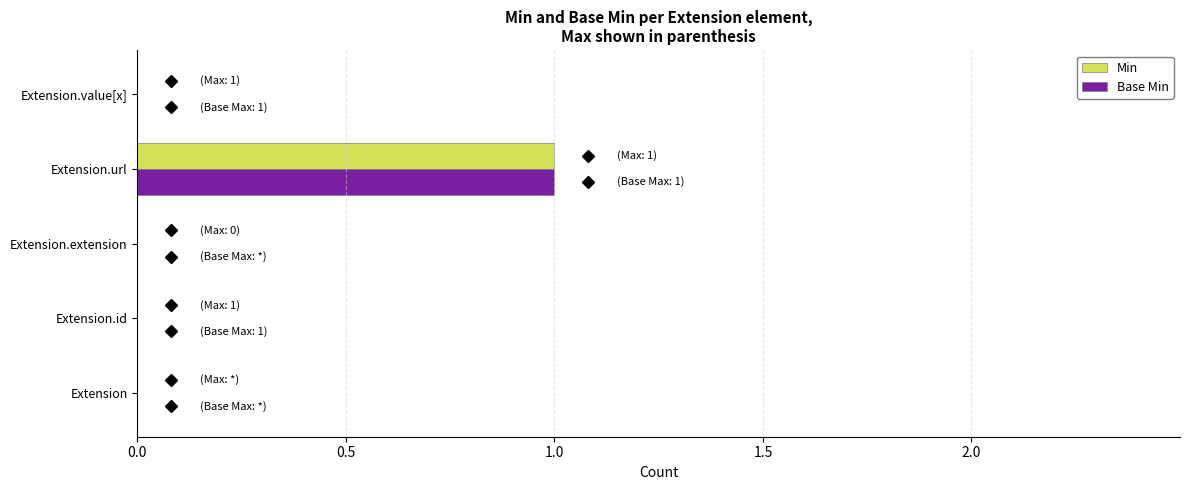

Which category has the highest value in the Min series?

Extension.url